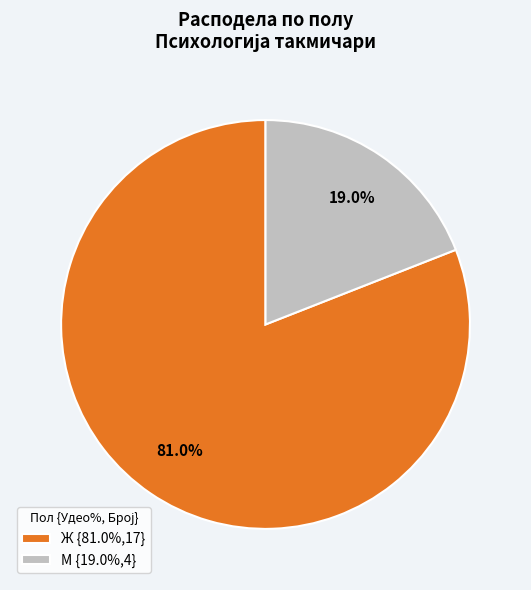

How much of the chart is everything except М?

81.0%